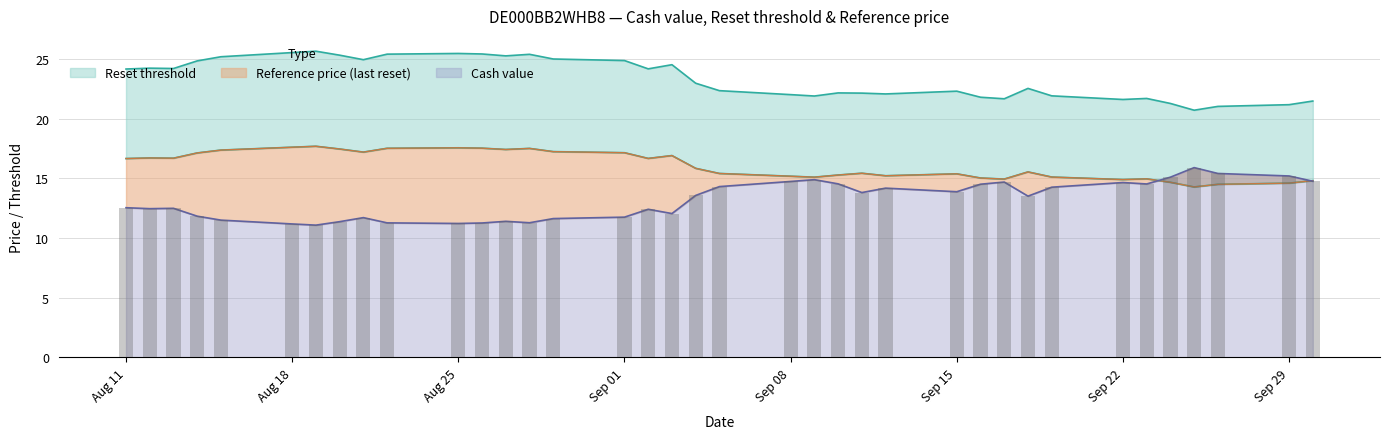

What is the approximate value of Cash value at 2025-09-22?

14.7